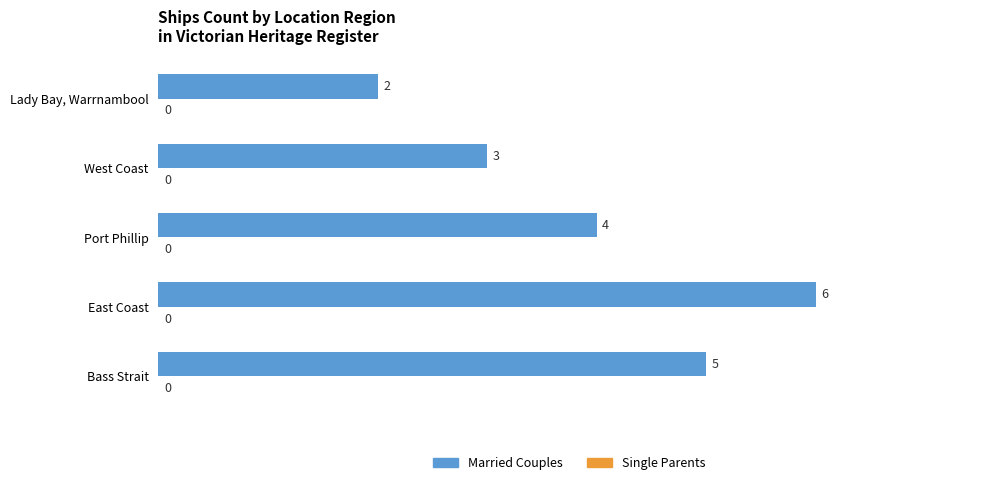

Rank the categories by value from lowest to highest.

Lady Bay, Warrnambool, West Coast, Port Phillip, Bass Strait, East Coast